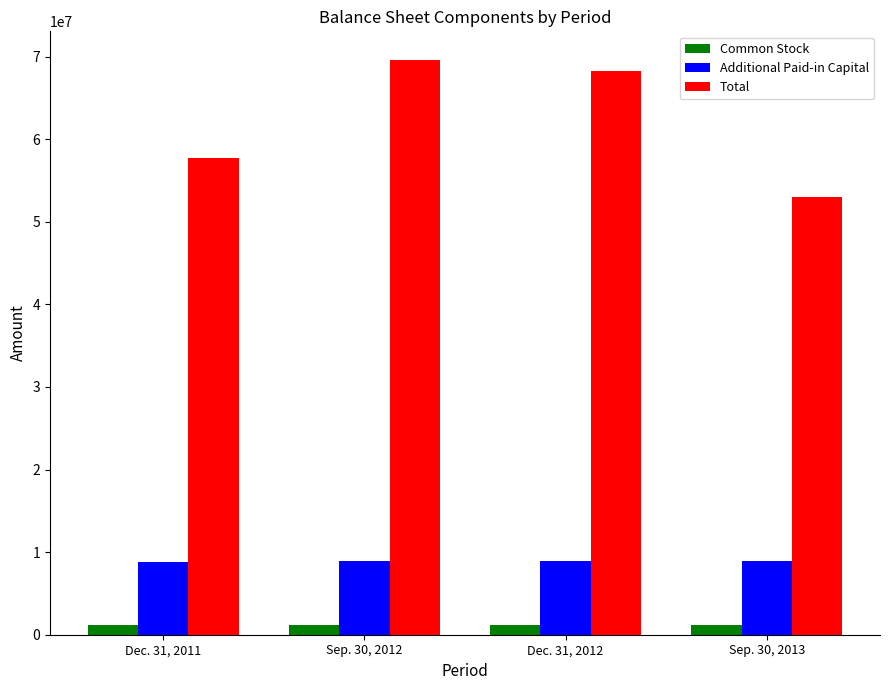

Which series has the largest total across all categories?

Total